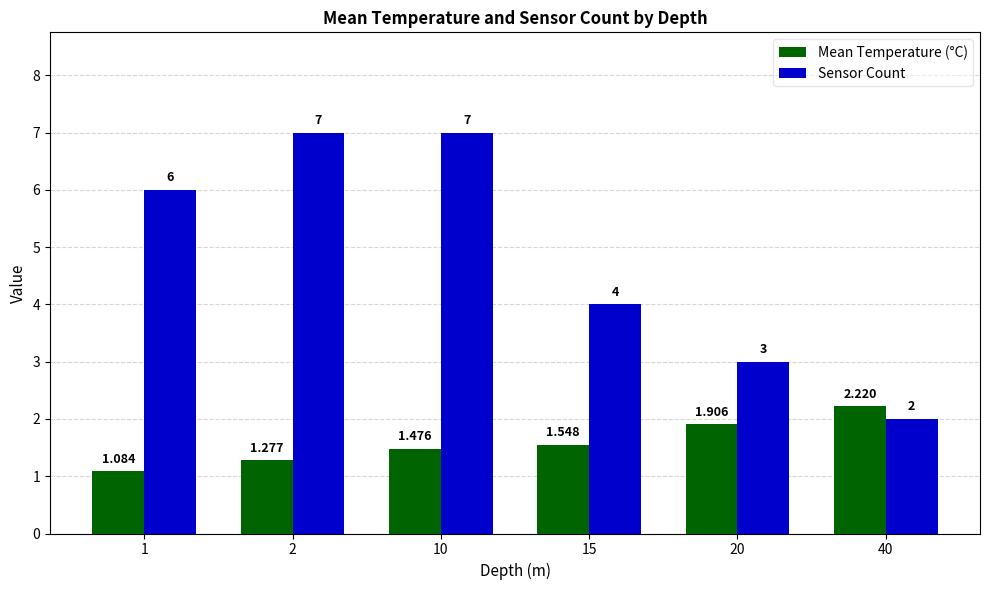

Rank the series at 2 from lowest to highest value.

Mean Temperature (°C), Sensor Count